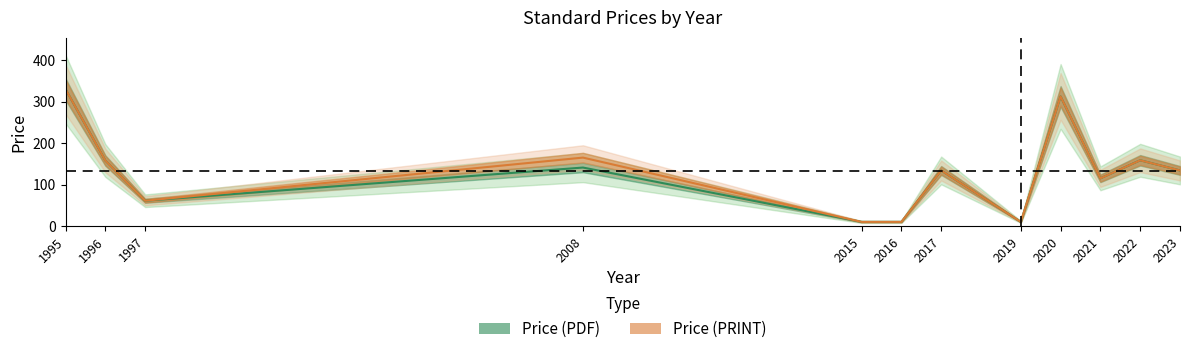

In Price (PRINT), how many points are lower than both neighbors (excluding endpoints)?

3